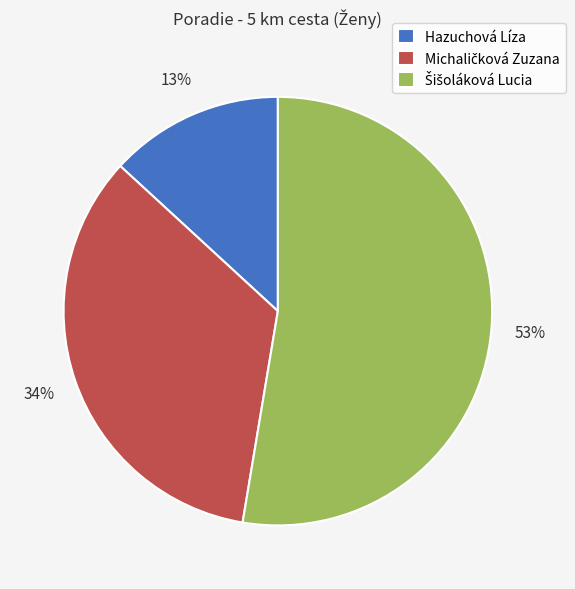

To the nearest percent, what portion does Hazuchová Líza represent?

13%